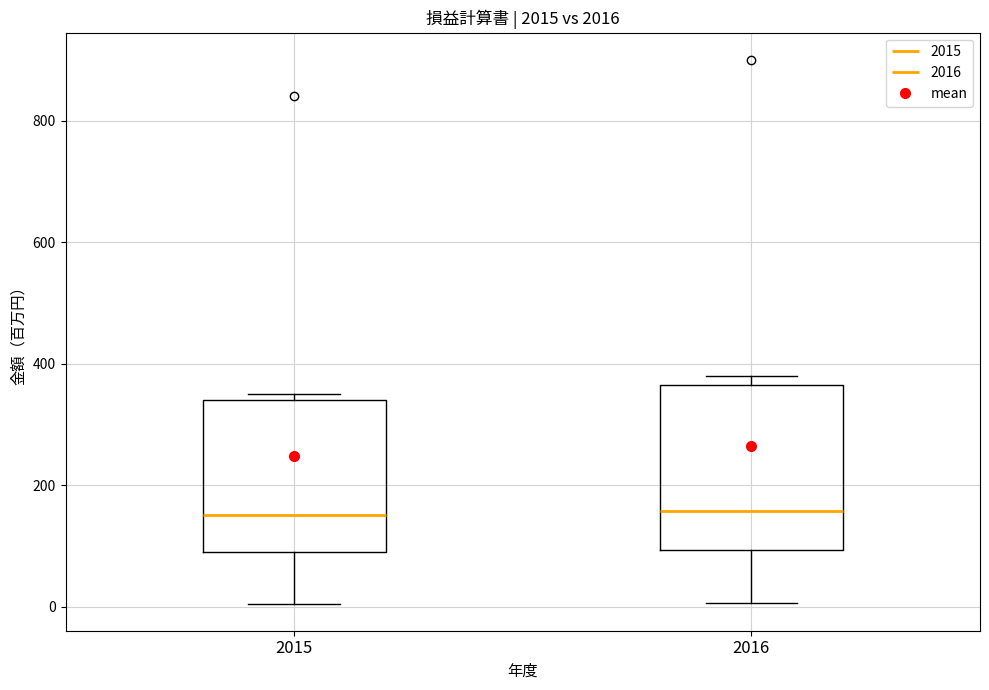

Reading left to right, read every box against the y-axis: the position of its median line, the range the box covers, and the ends of its whiskers. The values are not printed on the chart, so give them approximately, as read against the axis.

2015: median 160, box 80 to 340, whiskers 0 to 360
2016: median 160, box 100 to 360, whiskers 0 to 380